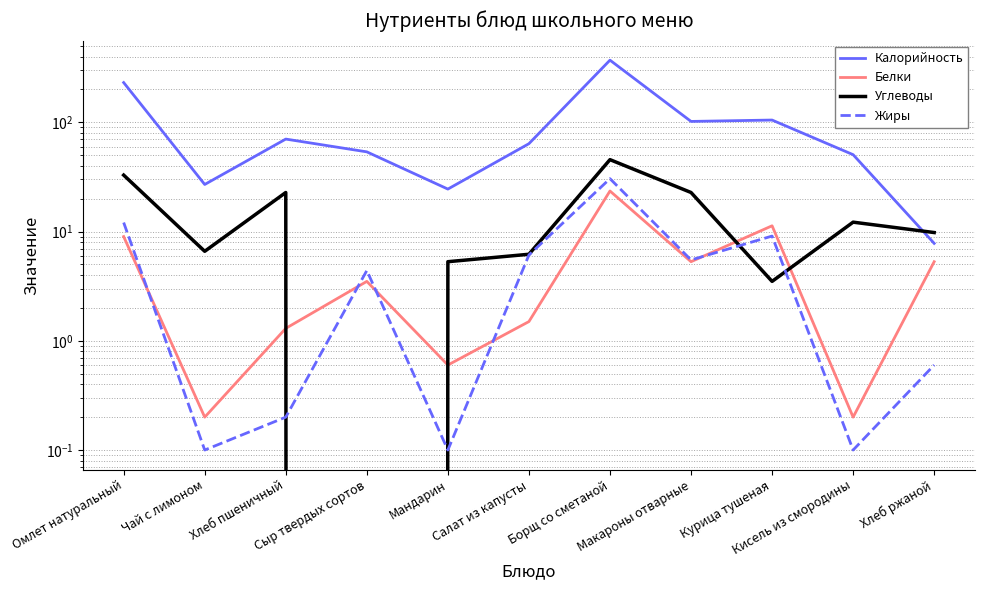

Between which two adjacent categories do Углеводы and Белки first intersect?

Хлеб пшеничный and Сыр твердых сортов